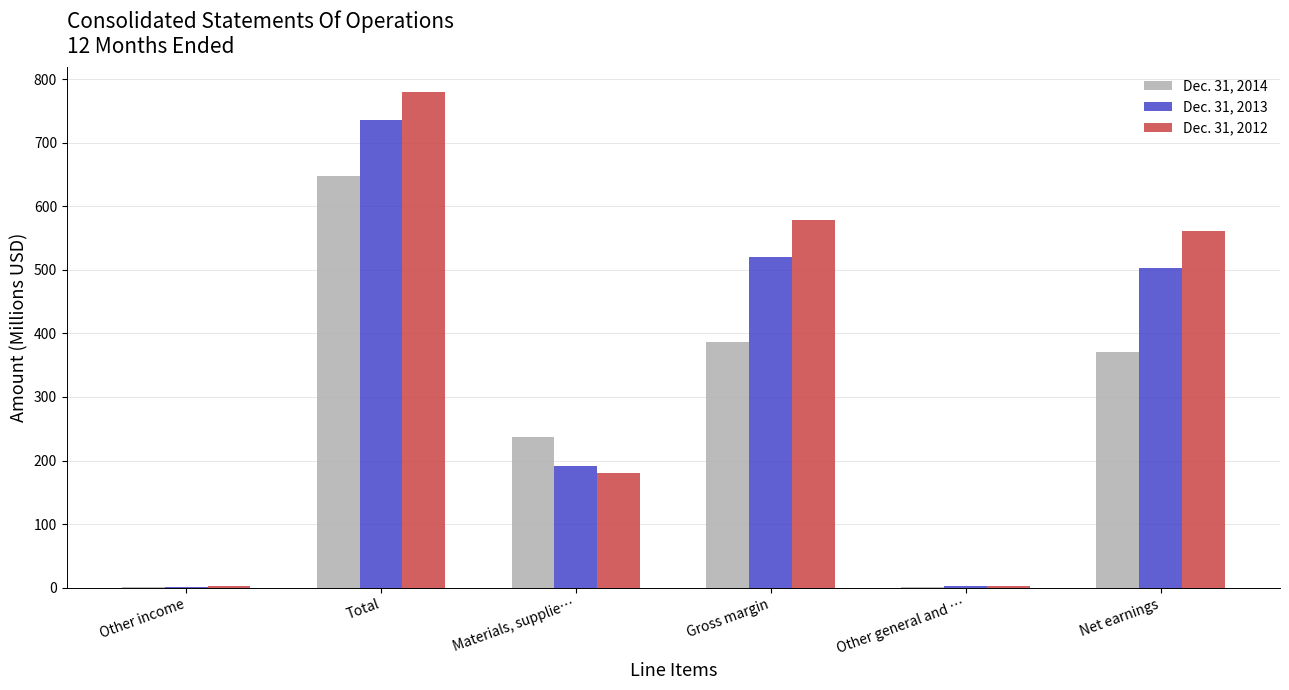

Is the value of Dec. 31, 2014 at Gross margin greater than the value of Dec. 31, 2012 at Total?

No